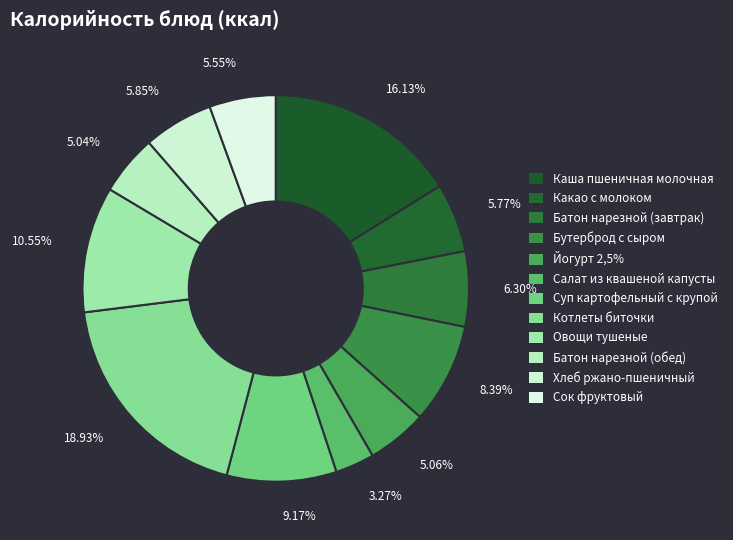

What percentage is the Бутерброд с сыром slice, to the nearest percent?

8%